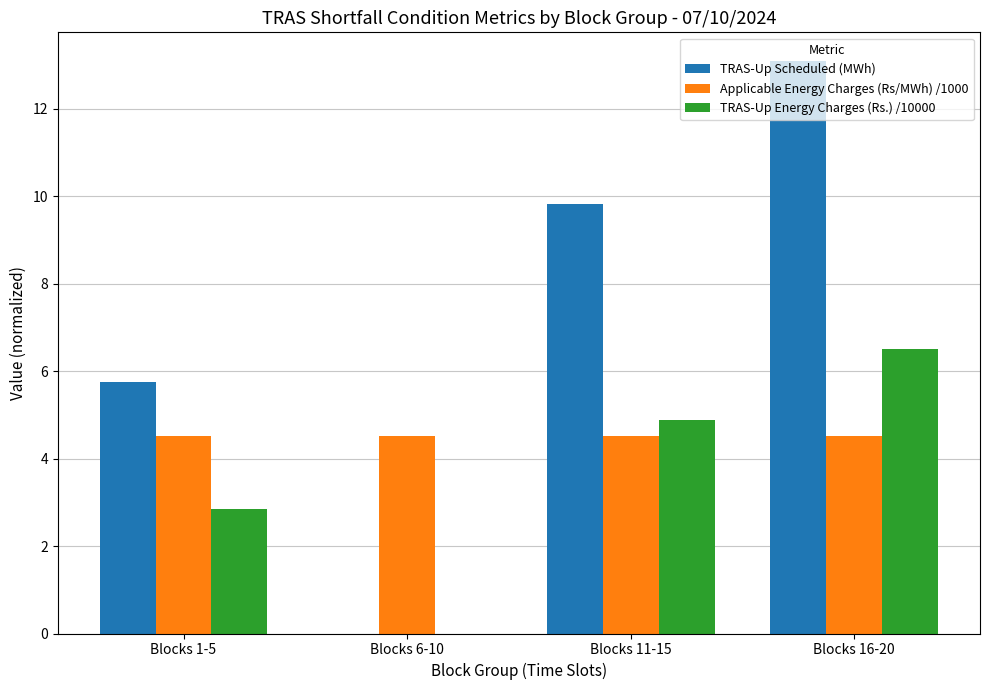

Between Blocks 1-5 and Blocks 6-10, which series saw the biggest shift?

TRAS-Up Scheduled (MWh)